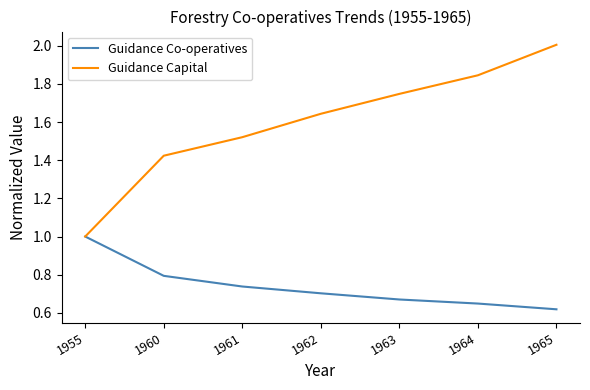

The Guidance Co-operatives series shows 0.4 at 1964. True or false?

False